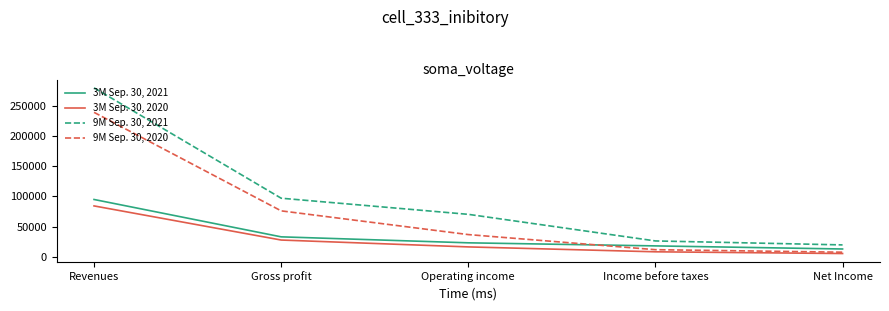

Which category has the lowest value across all series?

Net Income